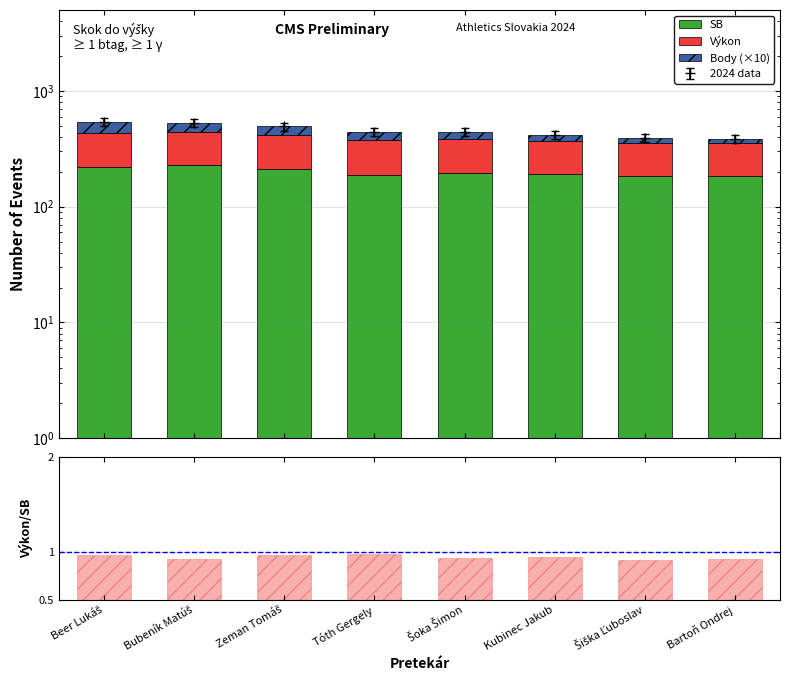

Rank the categories by Body (×10) value from lowest to highest.

Bartoň Ondrej, Šiška Ľuboslav, Kubinec Jakub, Šoka Šimon, Tóth Gergely, Zeman Tomáš, Bubeník Matúš, Beer Lukáš